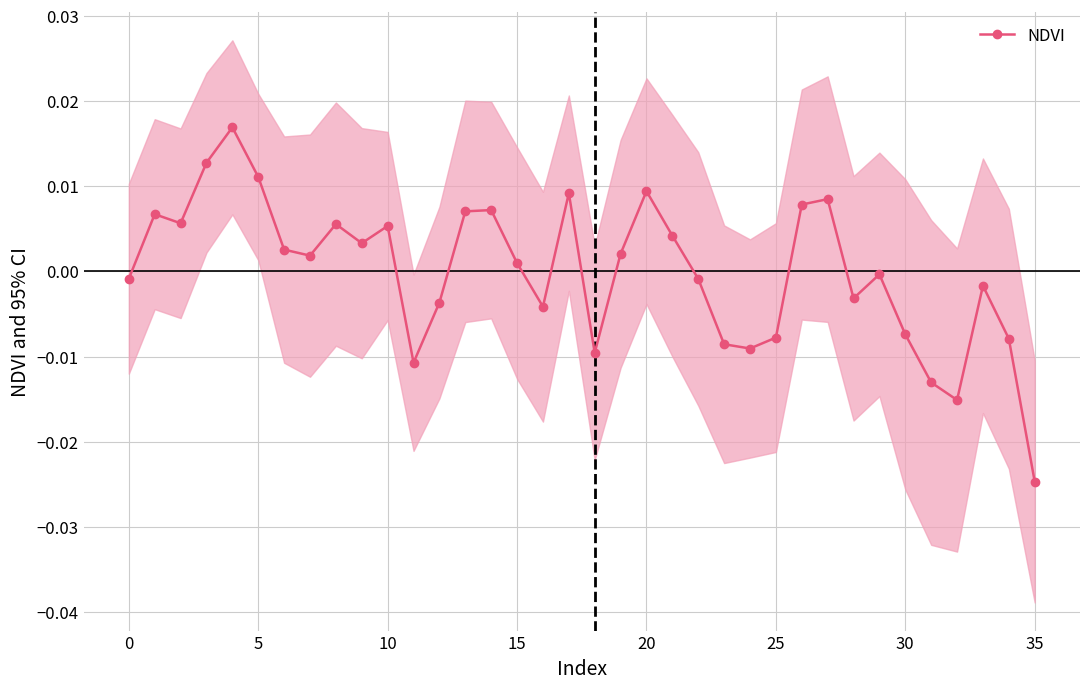

Between 10 and 13, which is larger?

13